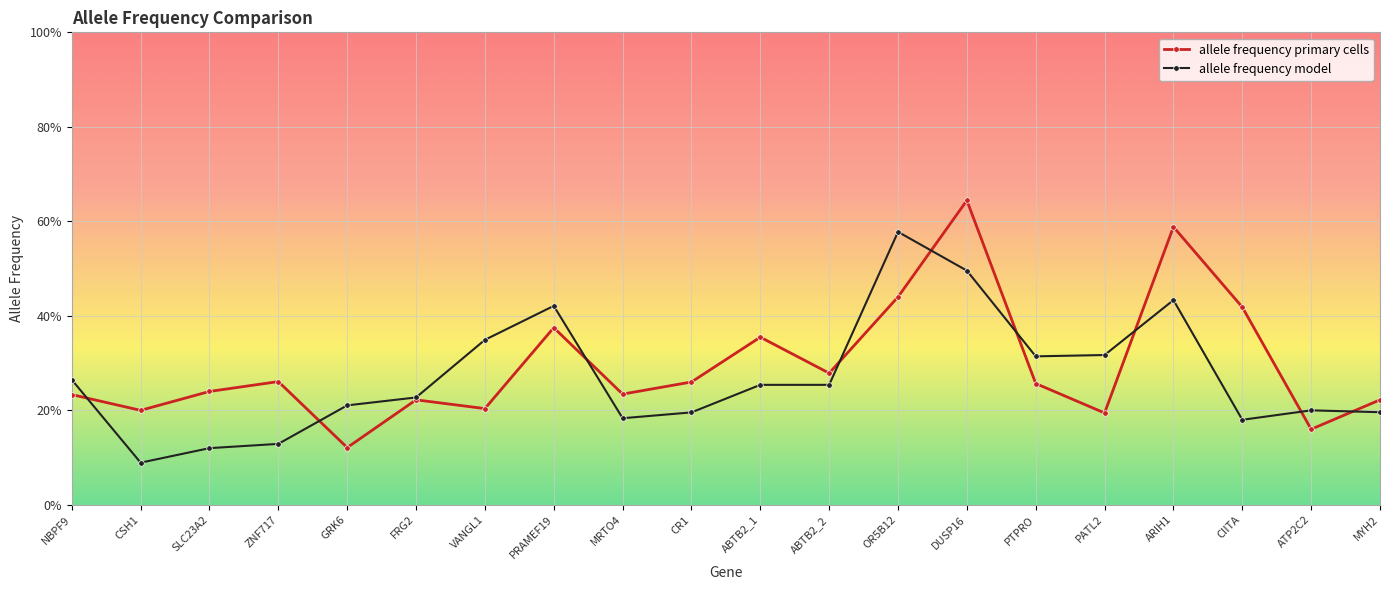

Between FRG2 and SLC23A2, which is larger?

SLC23A2